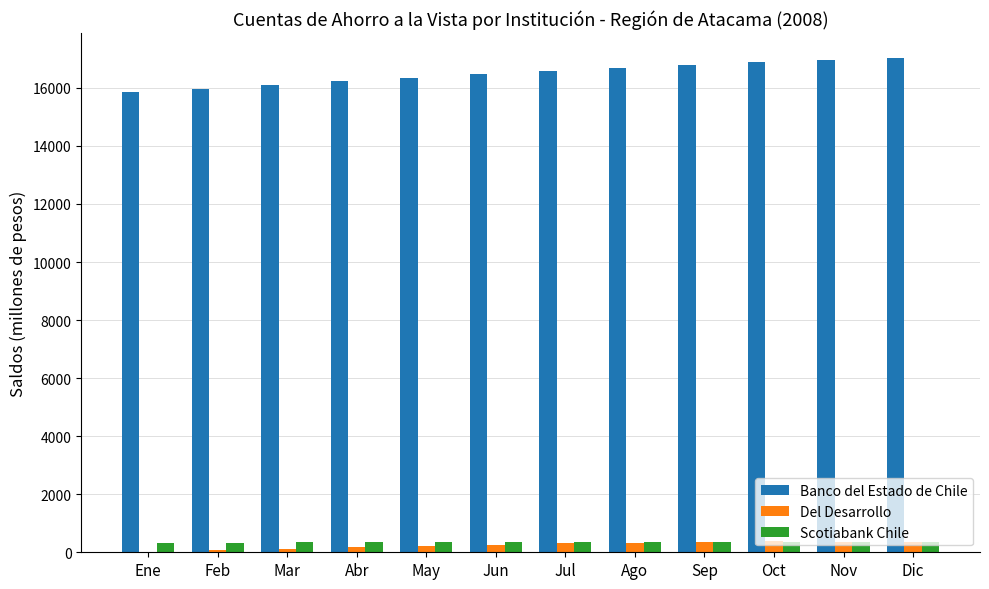

Between Feb and May, which series saw the biggest shift?

Banco del Estado de Chile